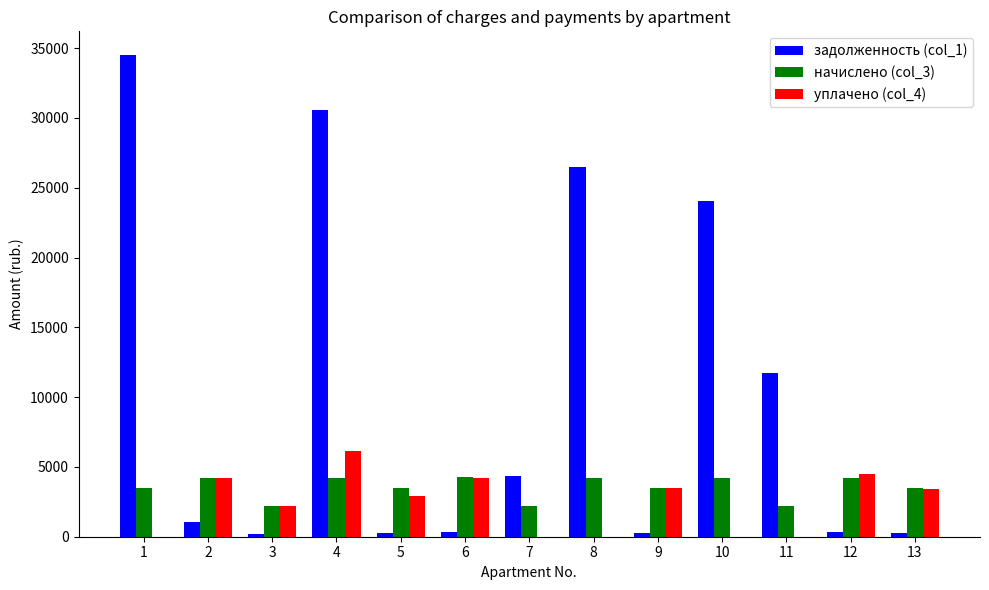

At which category is the sum across all series the highest?

4